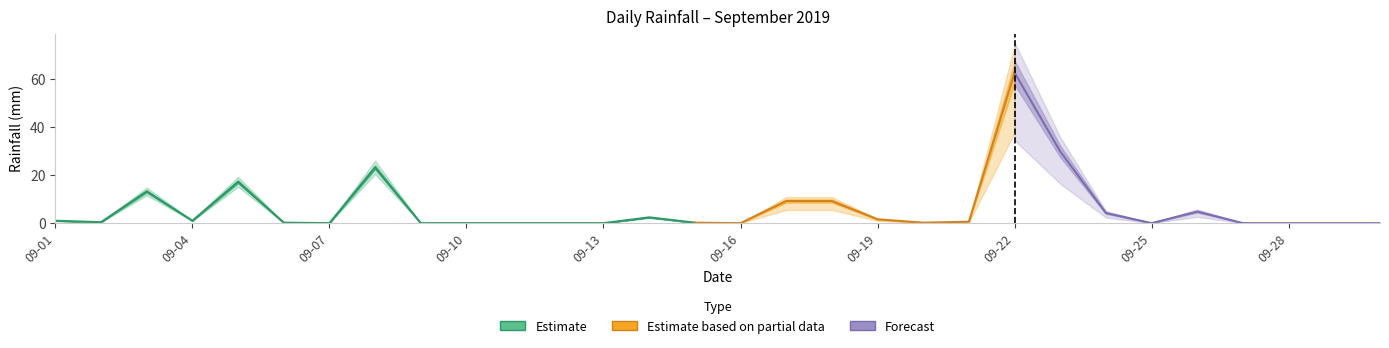

How many points are lower than both their immediate neighbors (excluding endpoints)?

6